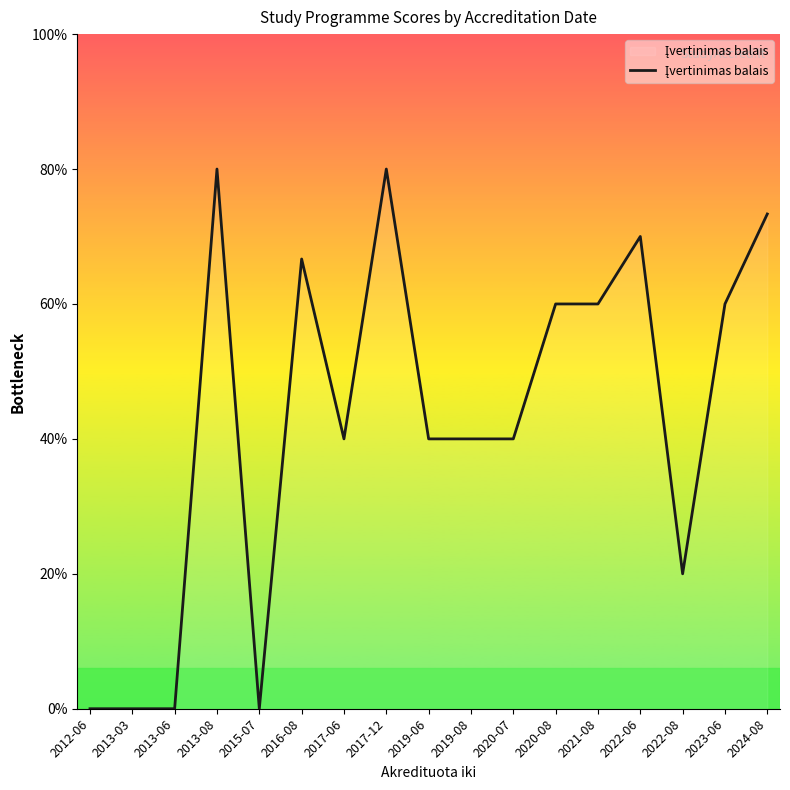

The chart shows a value of 1.8 at 2023-06. True or false?

False